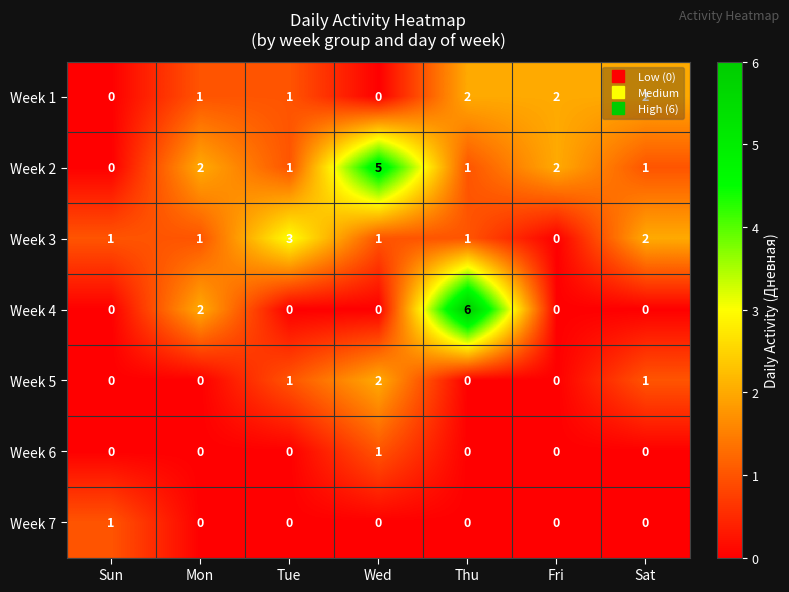

What is the sum of all Week 4 values?

8